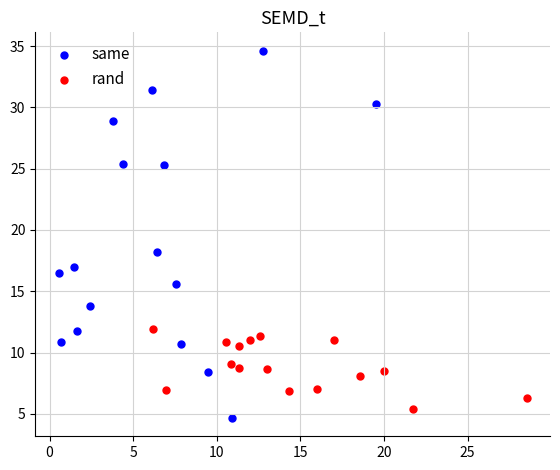

Which series has the widest spread of Y values?

same